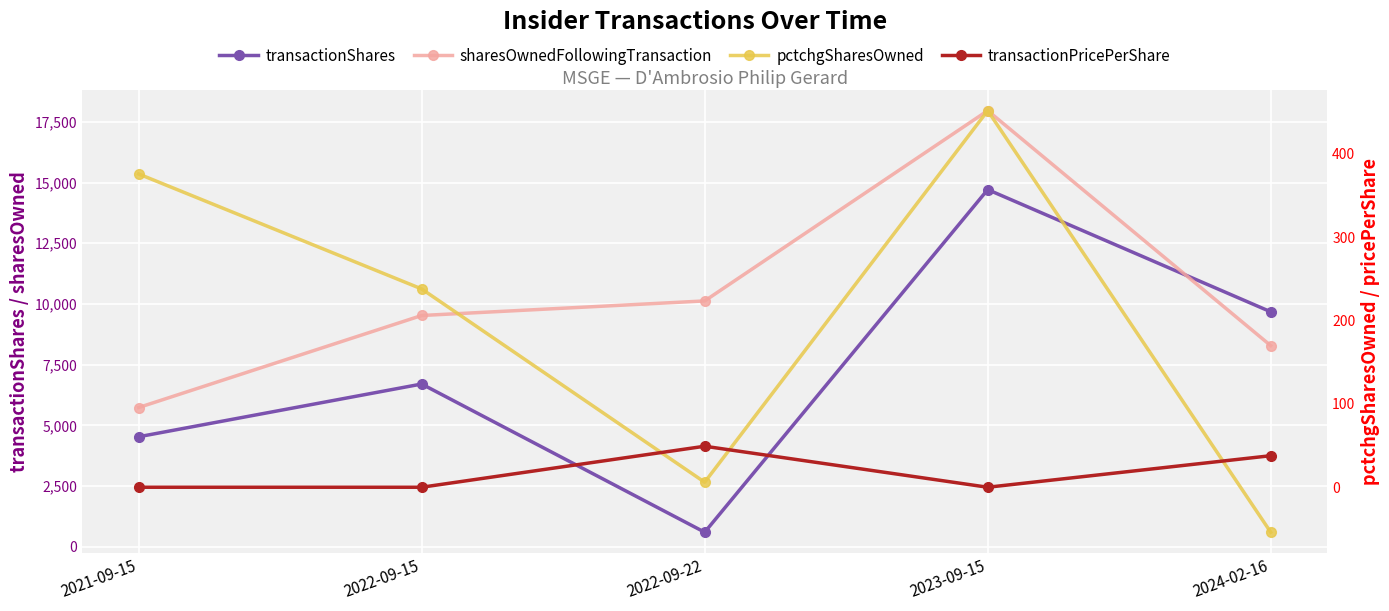

Where do transactionShares and sharesOwnedFollowingTransaction first cross each other?

2023-09-15 and 2024-02-16